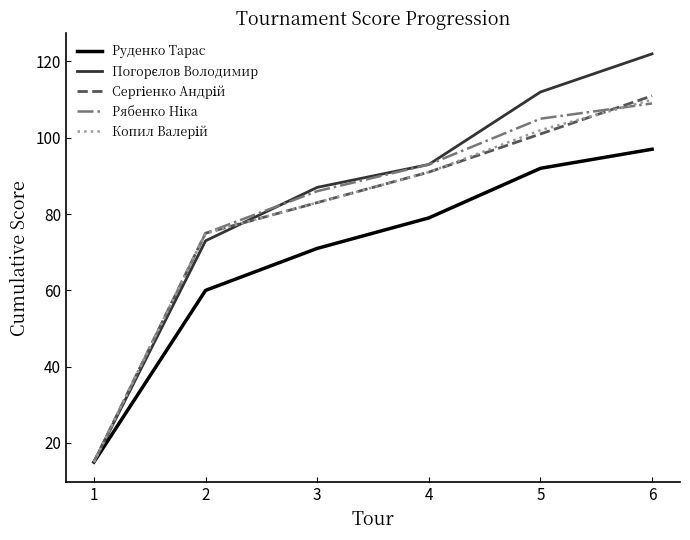

Is this an area chart (filled region under the line)?

No